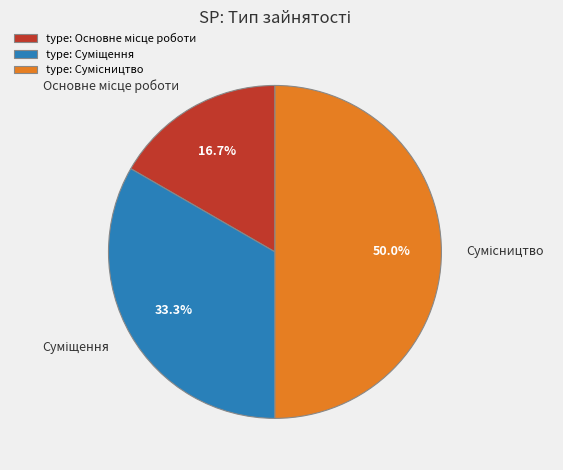

Between Основне місце роботи and Сумісництво, which is larger?

Сумісництво